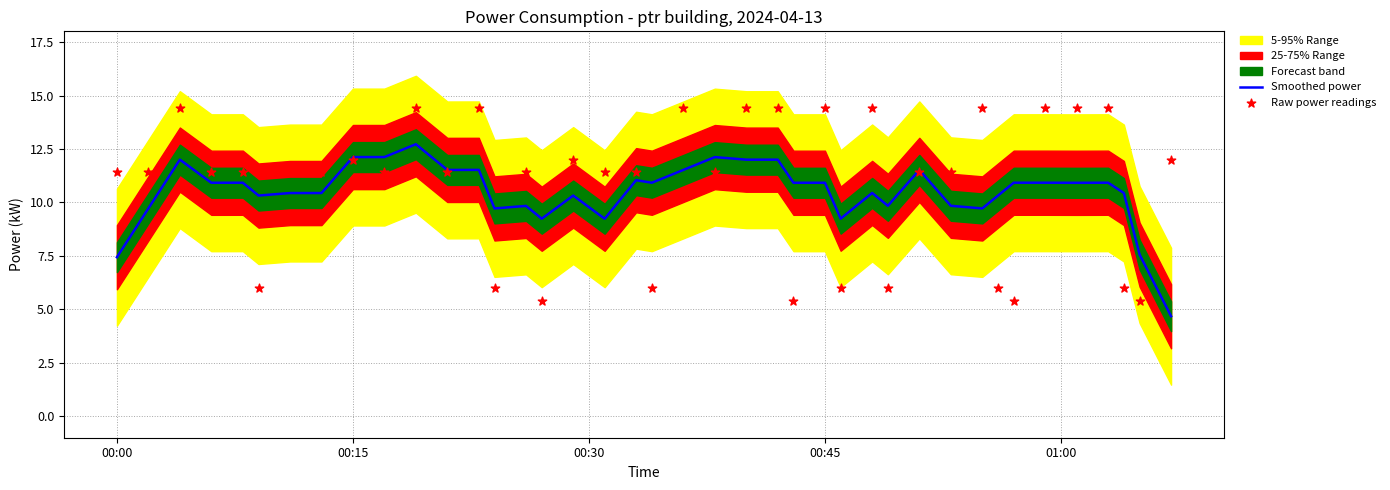

The Smoothed power series shows 10.9 at 00:45. True or false?

True